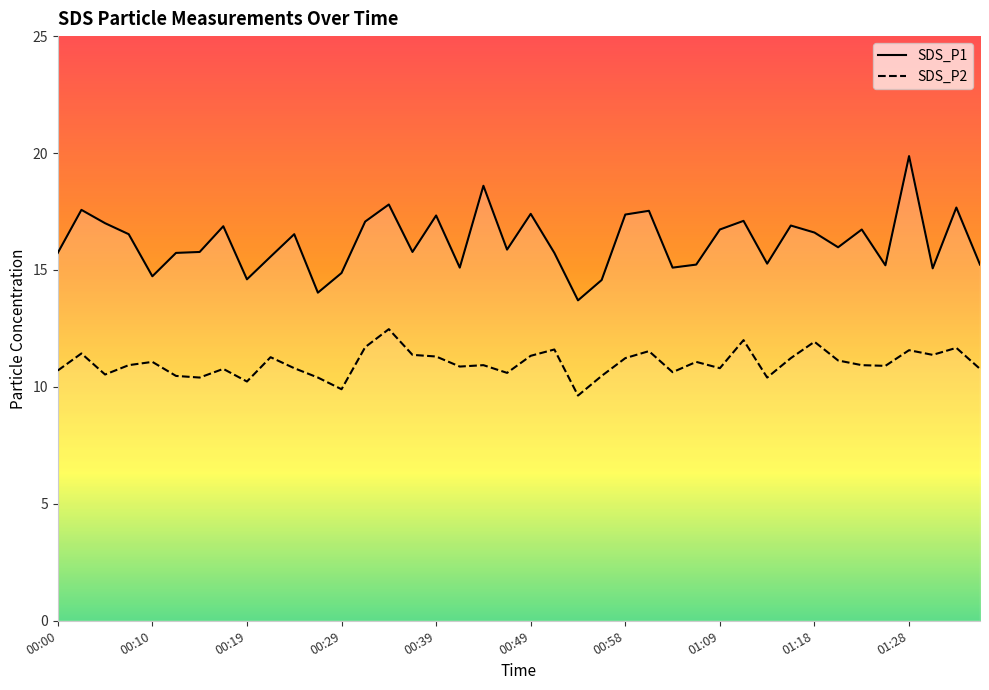

What is the value of the SDS_P1 point at the 32nd from the left?

16.9